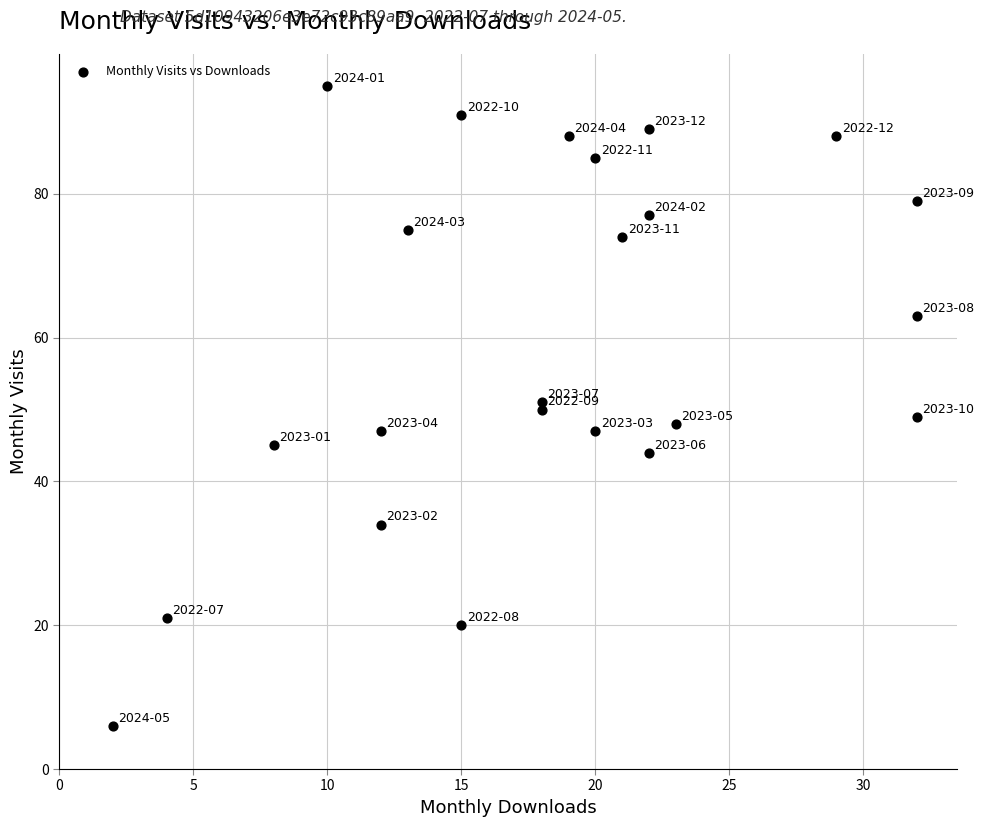

What is the range of X values (max minus min)?

30